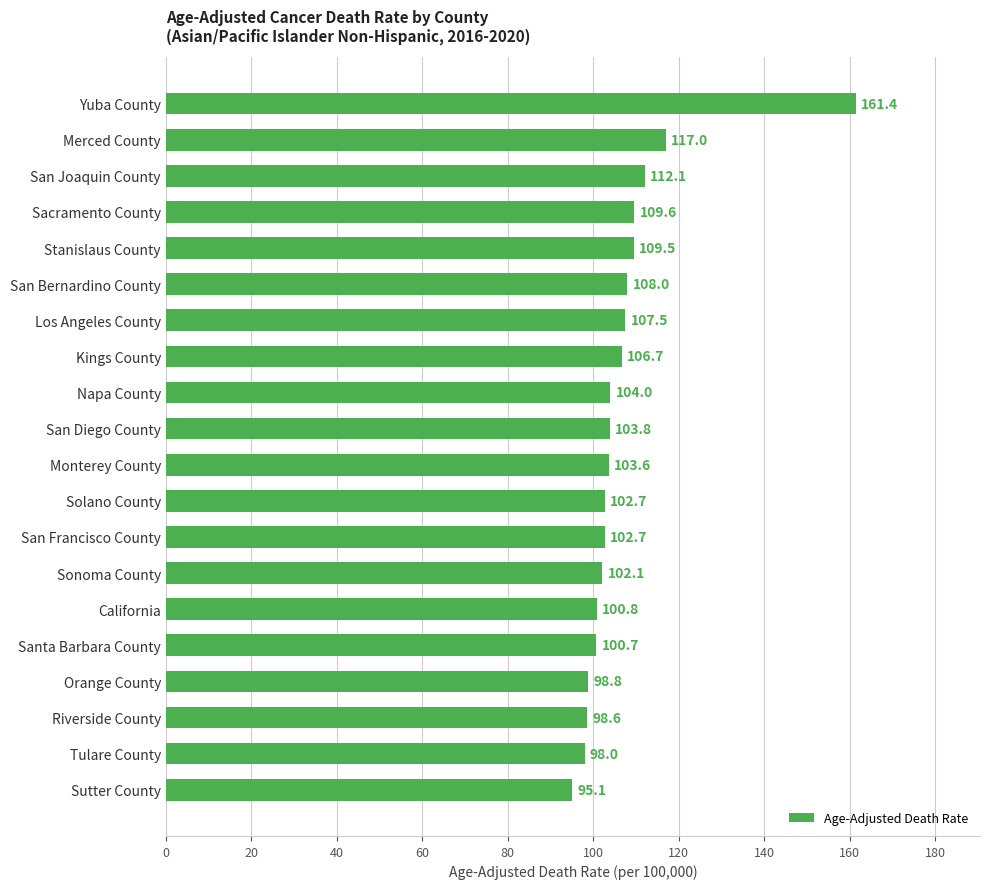

The chart shows a value of 43.0 at Sutter County. True or false?

False